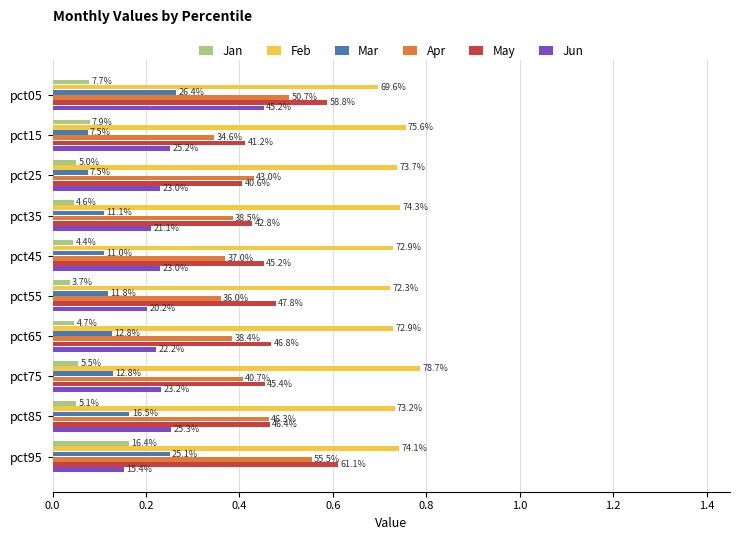

What is the sum of all Mar values?

1.4